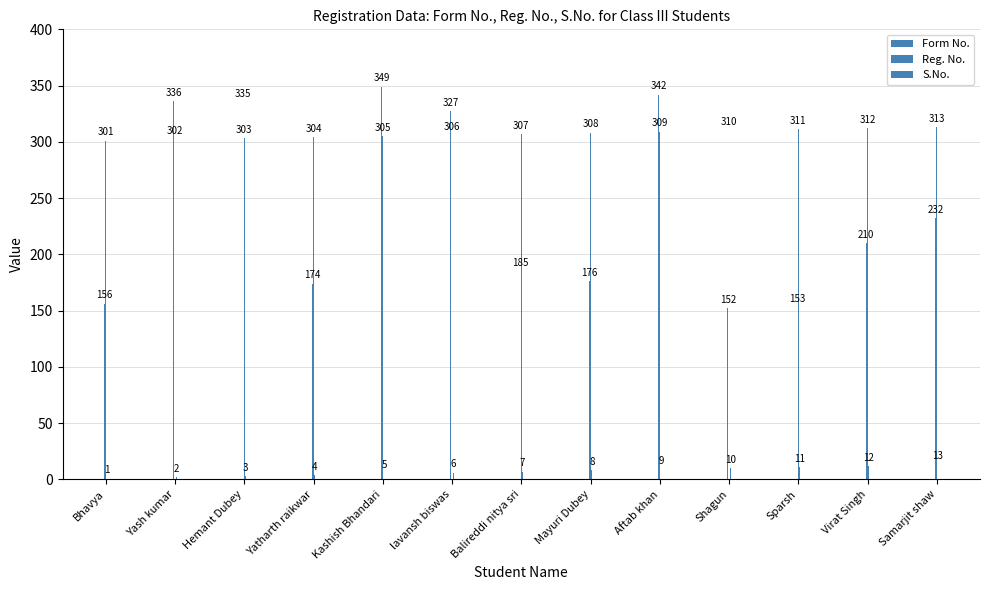

What is the highest value of the Form No. series?

349